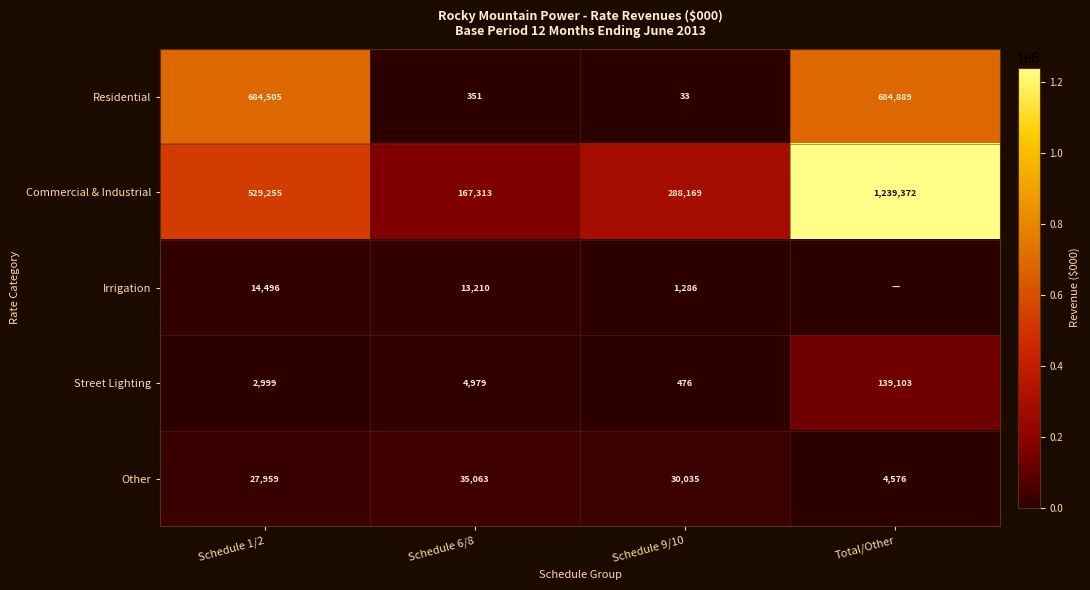

List the labels in order of Other value, smallest first.

Total/Other, Schedule 1/2, Schedule 9/10, Schedule 6/8